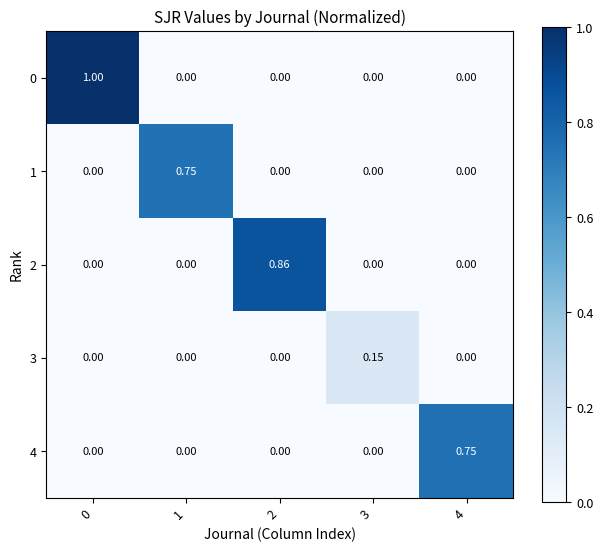

Which label corresponds to the smallest value in the chart?

1